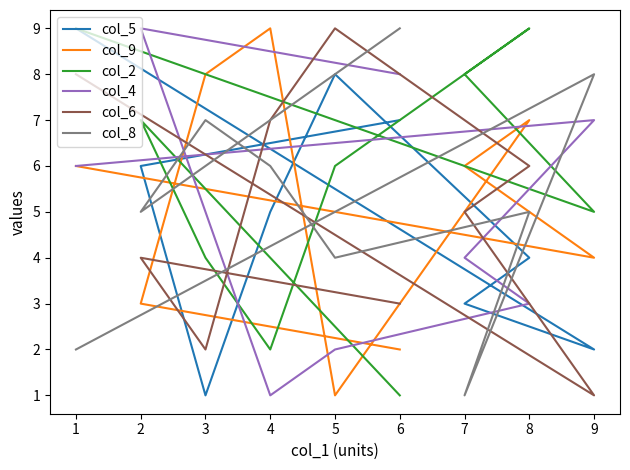

The col_9 series shows 3 at 6. True or false?

False